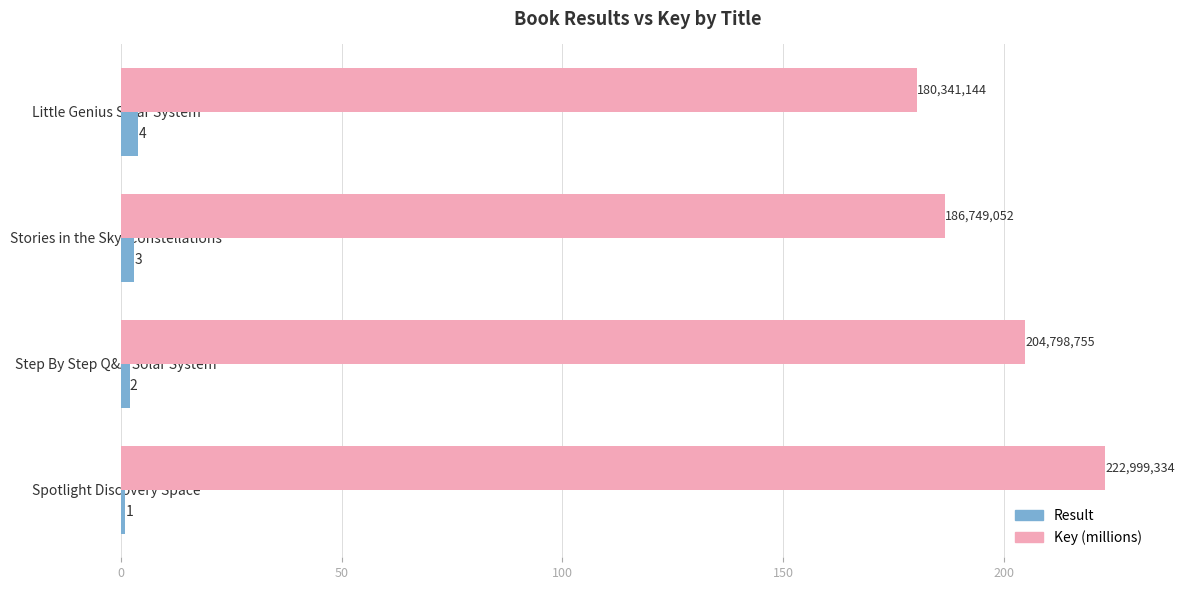

What is the difference between the highest and lowest values at Spotlight Discovery Space?

222.0